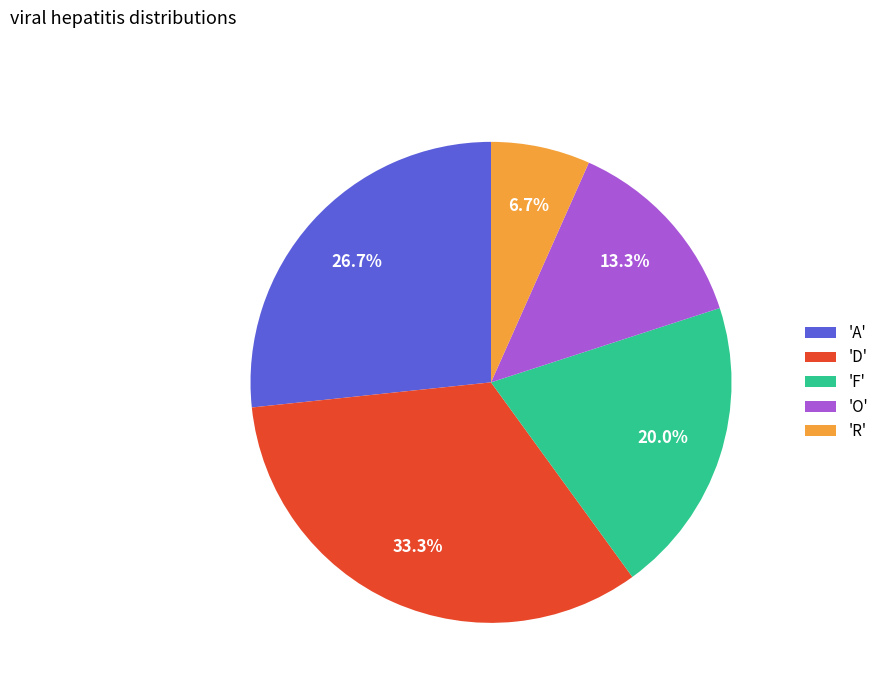

Rank the categories by value from highest to lowest.

'D', 'A', 'F', 'O', 'R'